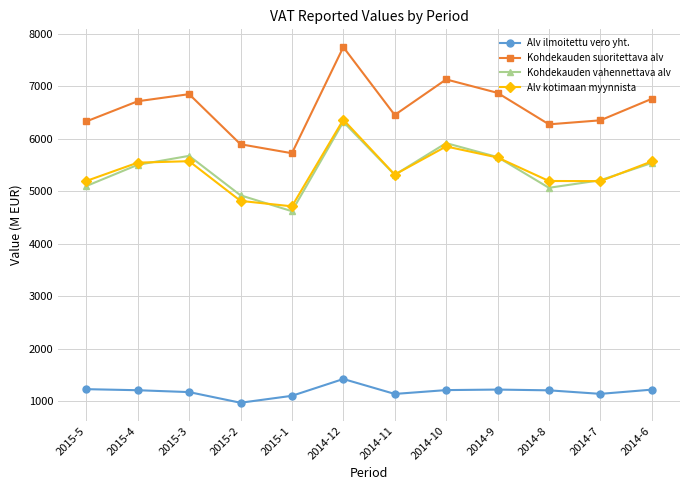

Is it true that Alv ilmoitettu vero yht. equals 1223.0 at 2014-9?

True